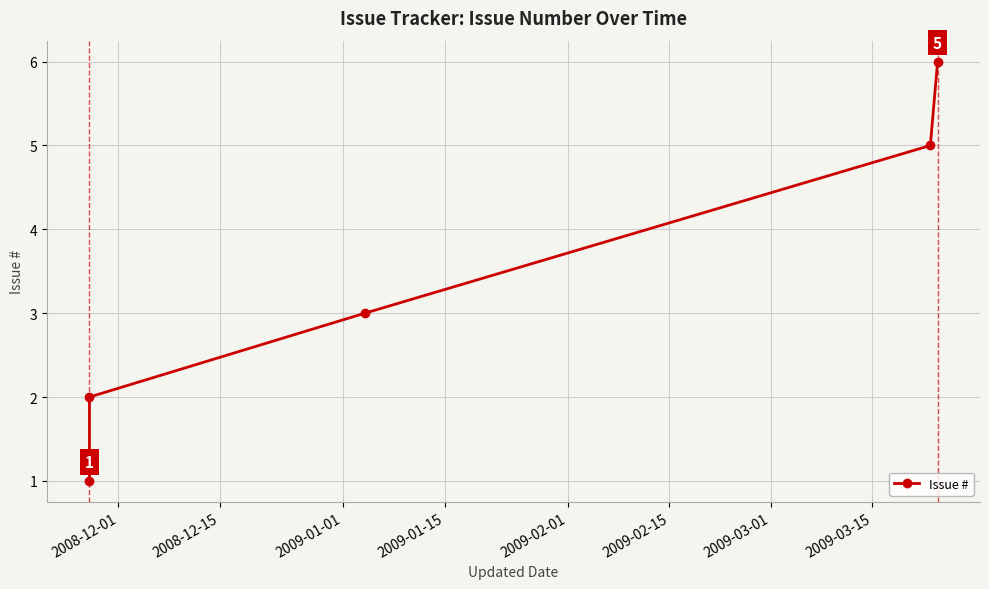

What is the value of the 1st point from the left?

1